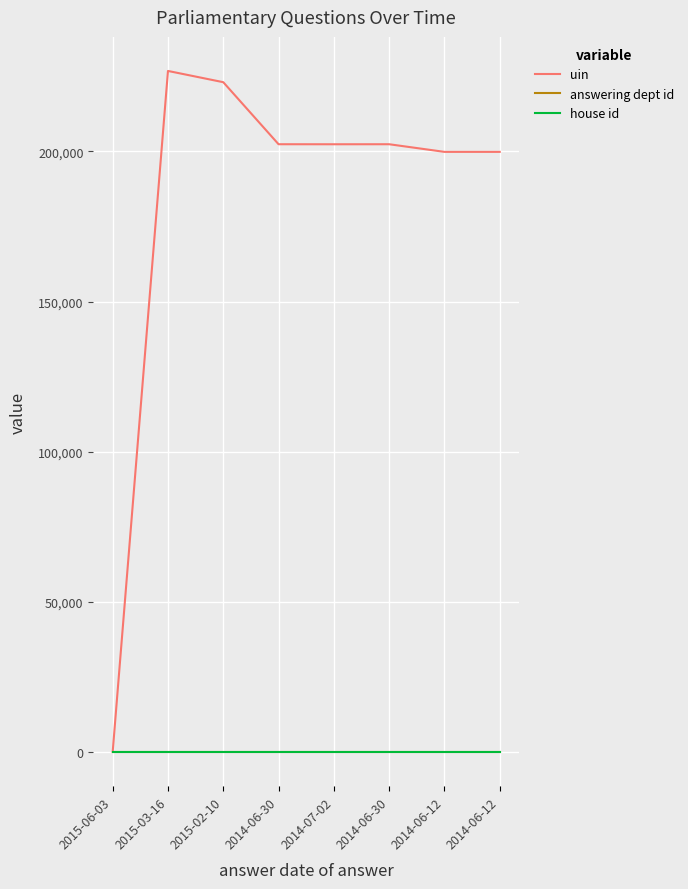

What are all the series names shown in the legend?

uin, answering dept id, house id